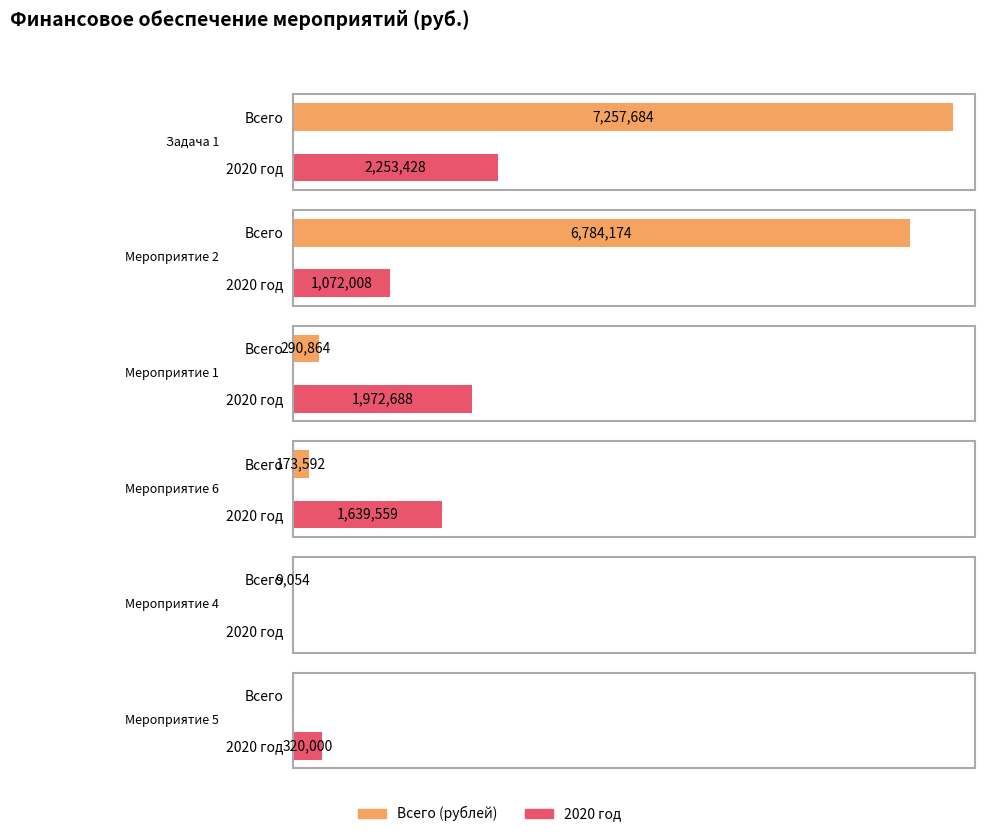

At which label does 2020 reach its peak?

Задача 1